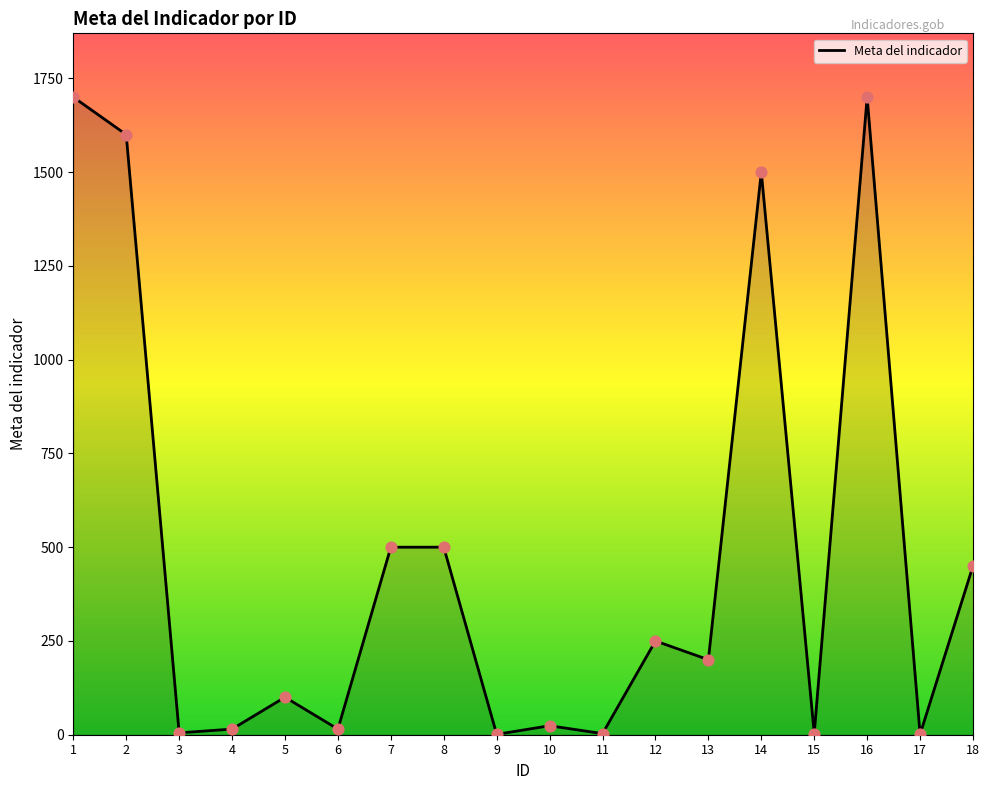

What is the change in value from 12 to 17?

-249